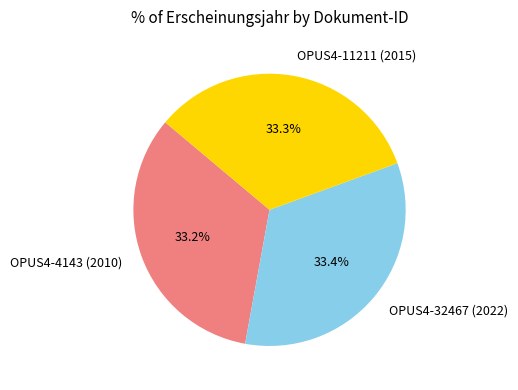

Is there a majority slice in this chart?

No